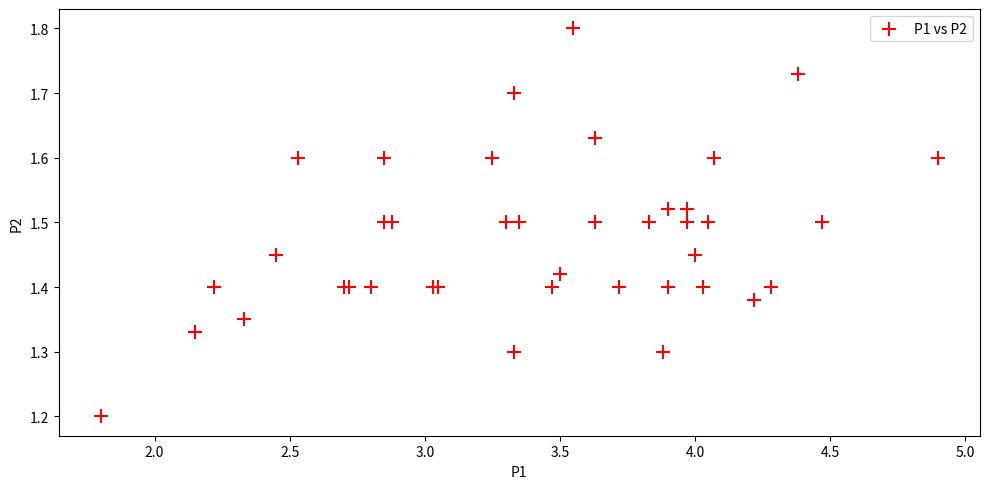

What Y value in the scatter plot is closest to 1?

1.2